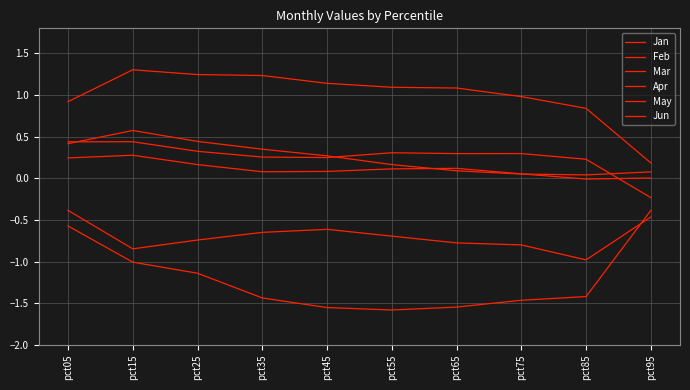

Reading left to right, what are all the values shown in this chart?

Jan: 0.2	0.3	0.2	0.1	0.1	0.1	0.1	0.1	-0.0	0.0
Feb: 0.4	0.4	0.3	0.3	0.2	0.3	0.3	0.3	0.2	-0.2
Mar: 0.4	0.6	0.4	0.3	0.3	0.2	0.1	0.1	0.0	0.1
Apr: 0.9	1.3	1.2	1.2	1.1	1.1	1.1	1.0	0.8	0.2
May: -0.6	-1.0	-1.1	-1.4	-1.6	-1.6	-1.5	-1.5	-1.4	-0.4
Jun: -0.4	-0.8	-0.7	-0.7	-0.6	-0.7	-0.8	-0.8	-1.0	-0.5